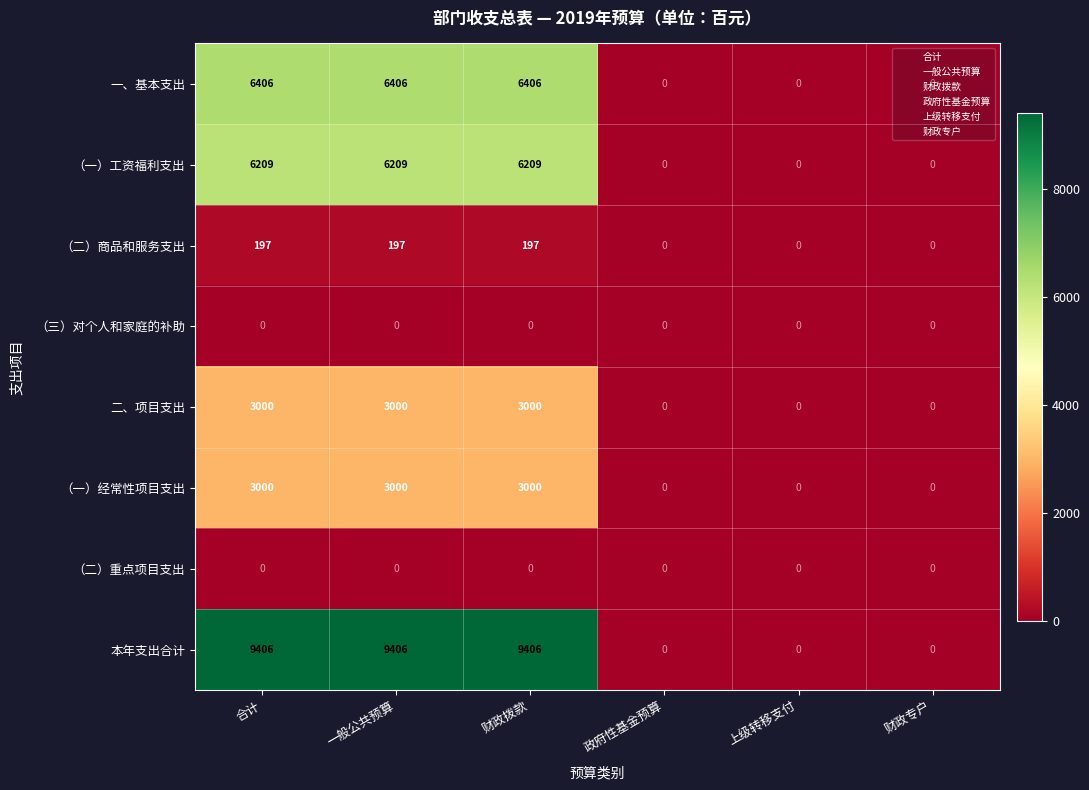

Which series changed the most between 合计 and 政府性基金预算?

本年支出合计